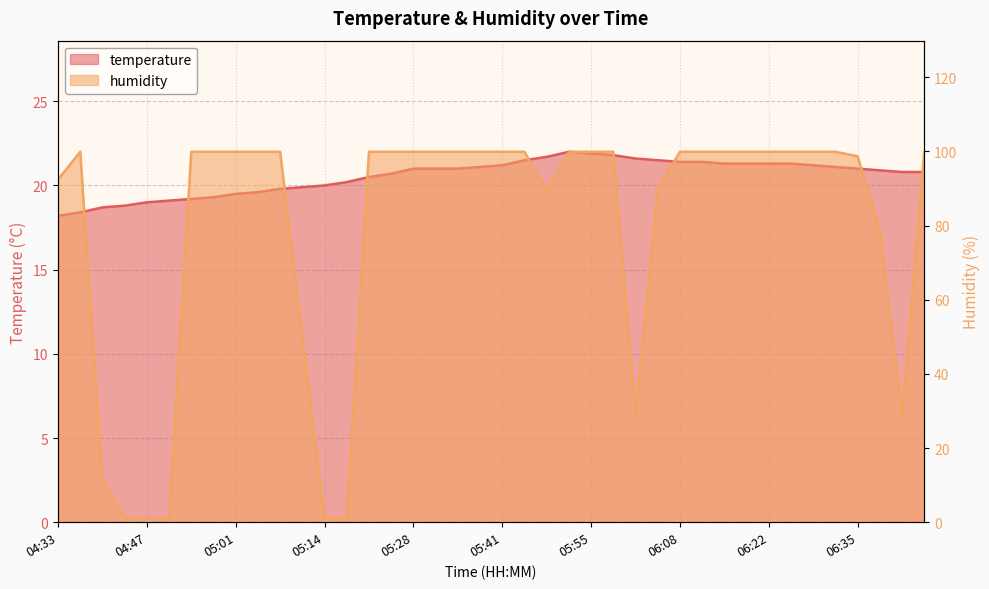

How many times do temperature and humidity cross each other?

4